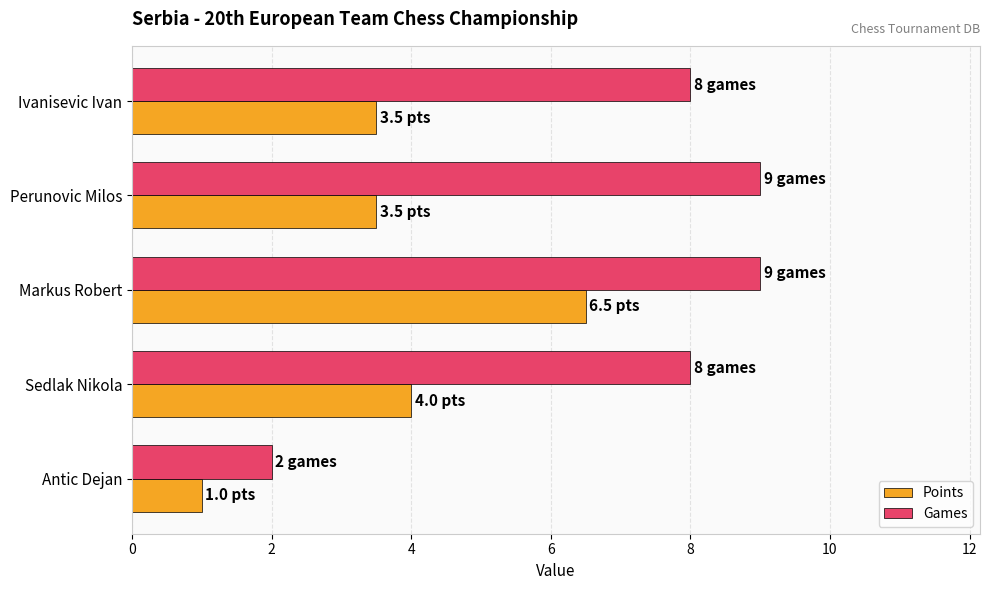

Between Sedlak Nikola and Antic Dejan, which series saw the biggest shift?

Games